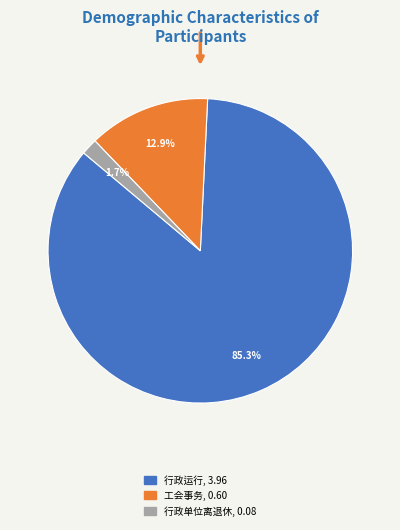

To the nearest percent, what is the average slice percentage?

33%